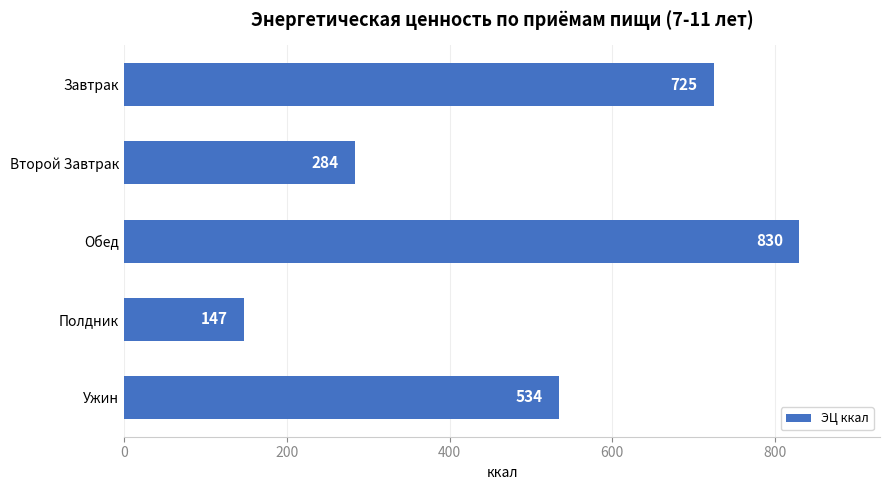

Which category has the highest value across all series?

Обед